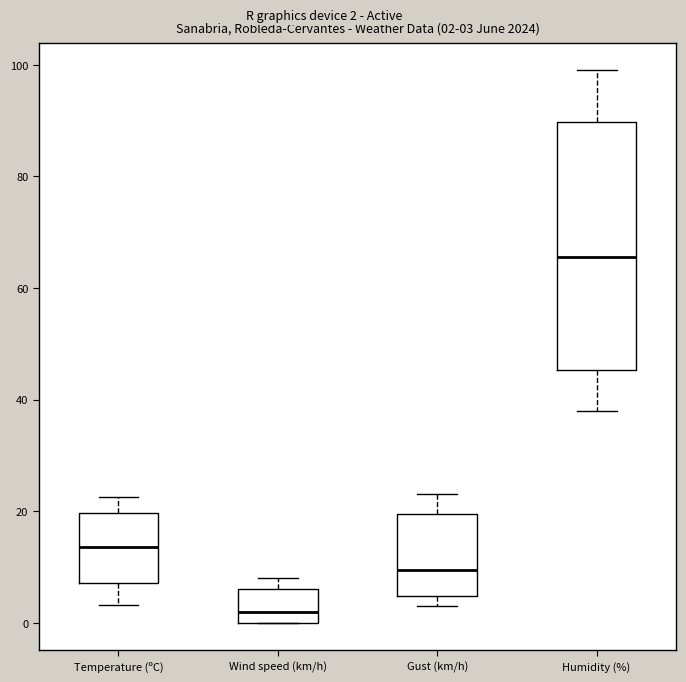

Comparing the boxes themselves (not the whiskers), which one is the tallest?

Humidity (%)